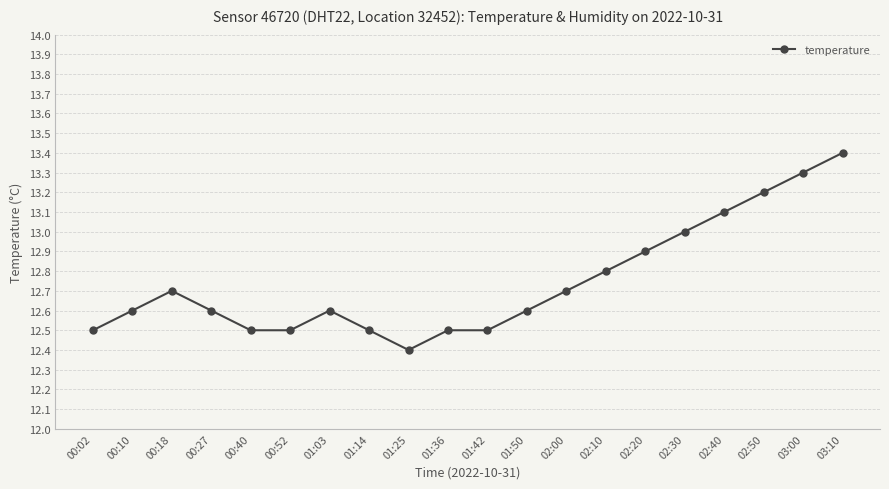

Reading left to right, what are all the values shown in this chart?

00:02=12.5	00:10=12.6	00:18=12.7	00:27=12.6	00:40=12.5	00:52=12.5	01:03=12.6	01:14=12.5	01:25=12.4	01:36=12.5	01:42=12.5	01:50=12.6	02:00=12.7	02:10=12.8	02:20=12.9	02:30=13.0	02:40=13.1	02:50=13.2	03:00=13.3	03:10=13.4